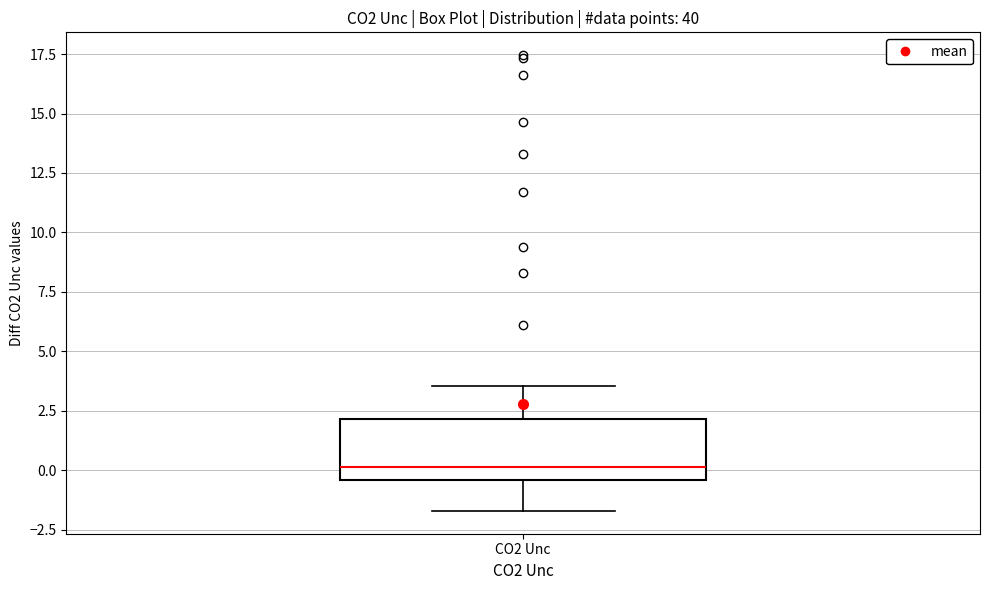

Transcribe this box plot: give where the median line is, the range the box spans, and where the two whiskers end, as read against the y-axis. The values are not printed on the chart, so give them approximately, as read against the axis.

median 0.0, box -0.5 to 2.0, whiskers -1.5 to 3.5